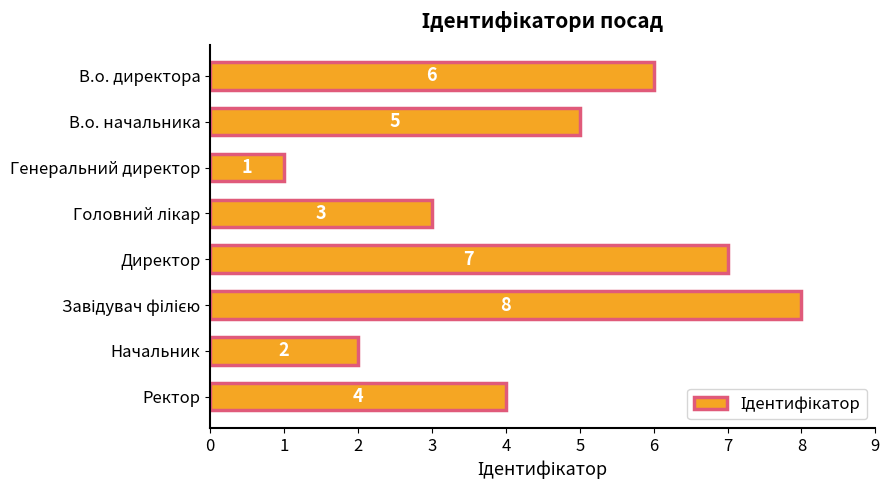

How many values are between 3 and 7?

5